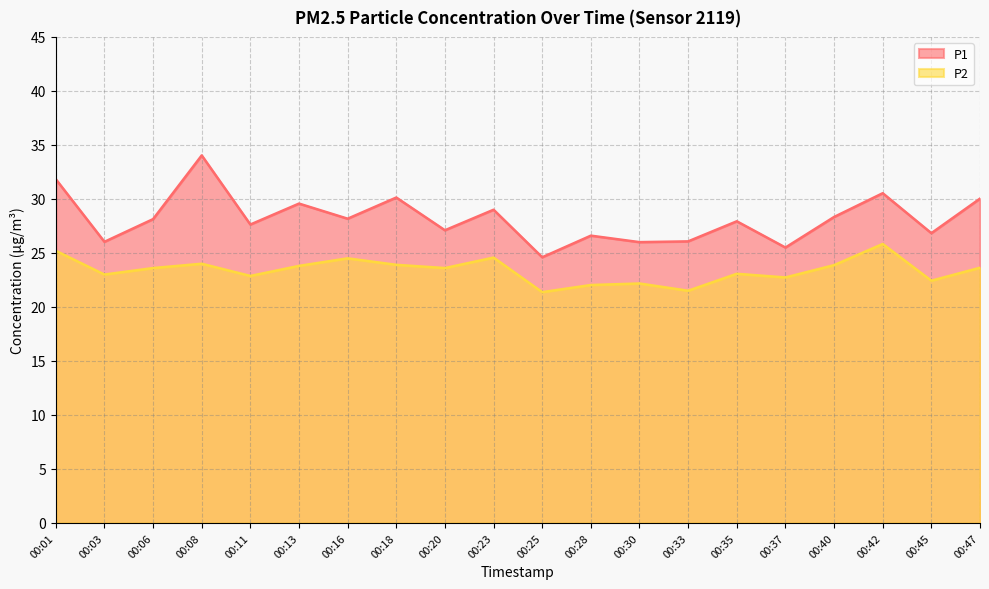

What is the spread (max minus min) of values at 00:42?

4.7